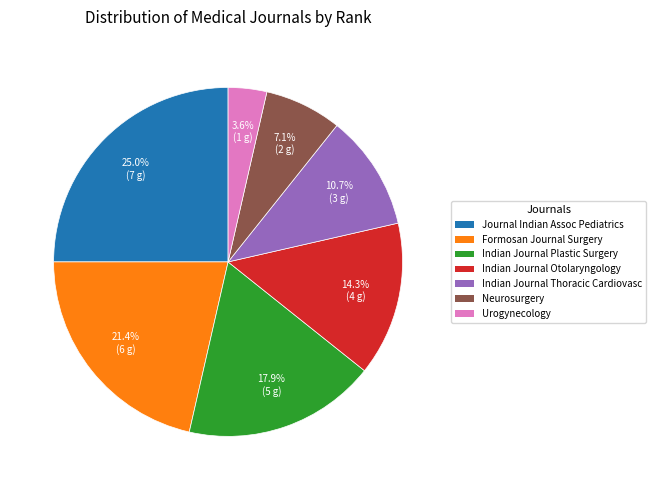

What is the largest slice in the pie chart?

Journal Indian Assoc Pediatrics